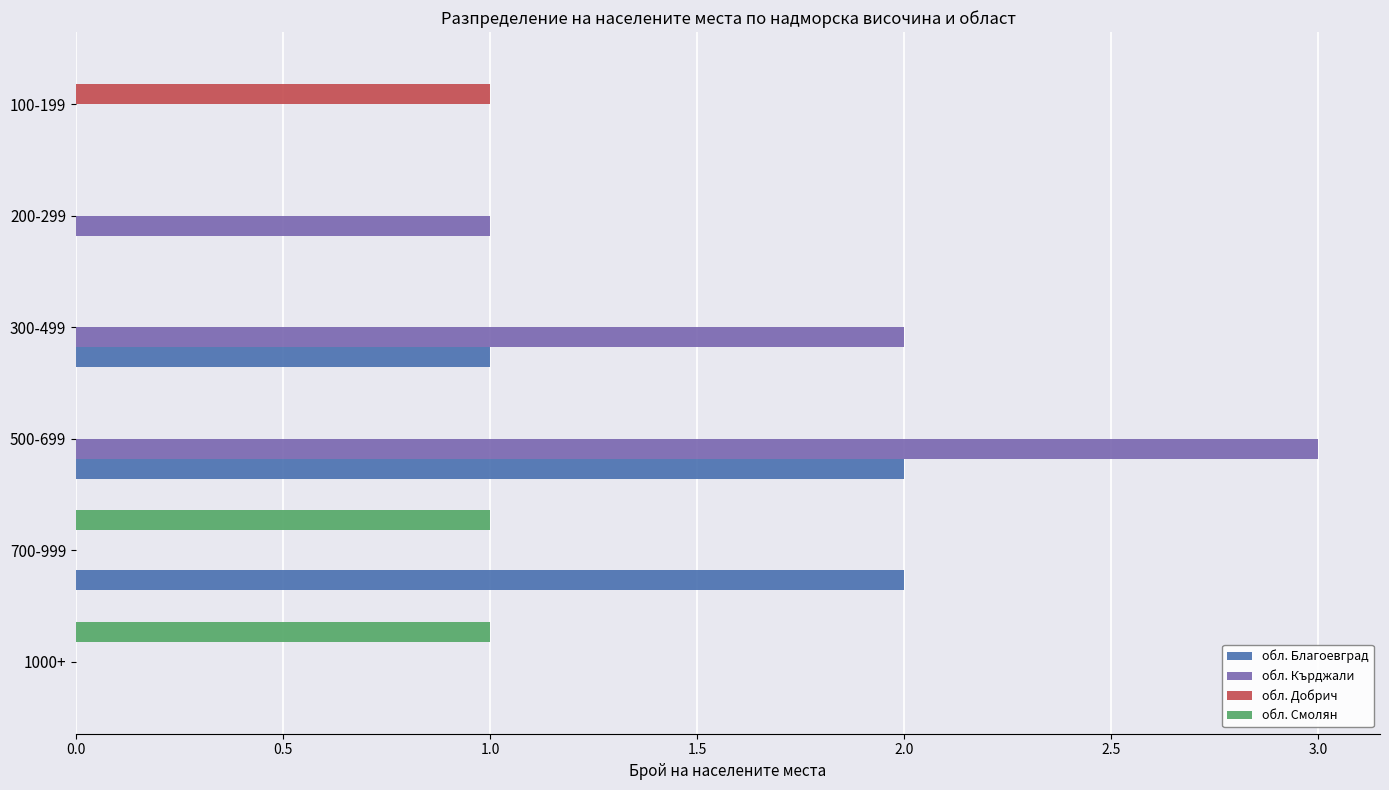

Between 700-999 and 500-699, which series saw the biggest shift?

обл. Кърджали